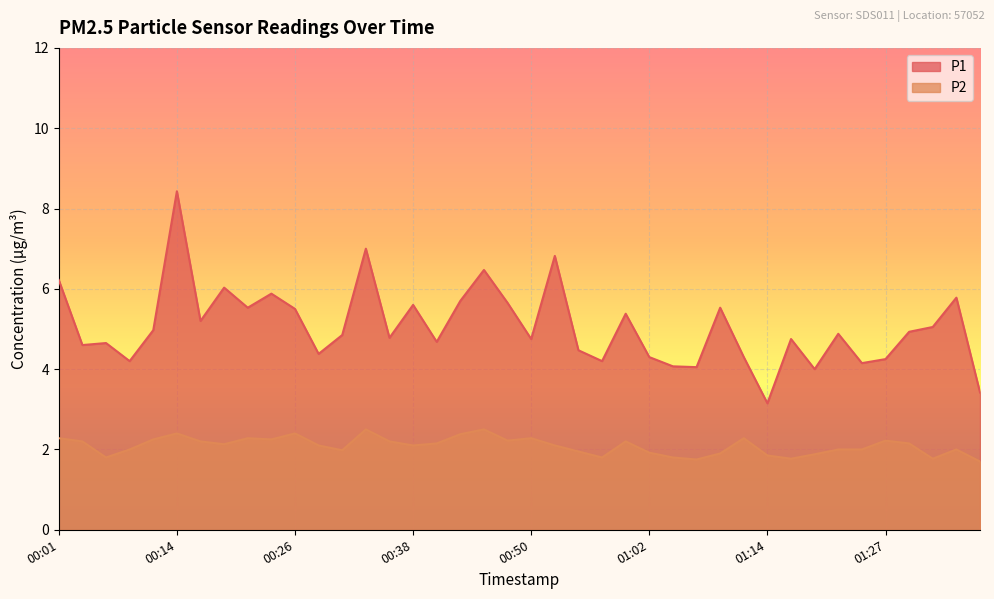

Reading left to right, extract all data points from this chart.

P1: 6.2	4.6	4.7	4.2	5.0	8.4	5.2	6.0	5.5	5.9	5.5	4.4	4.8	7.0	4.8	5.6	4.7	5.7	6.5	5.7	4.8	6.8	4.5	4.2	5.4	4.3	4.1	4.0	5.5	4.3	3.1	4.8	4.0	4.9	4.2	4.2	4.9	5.0	5.8	3.4
P2: 2.3	2.2	1.8	2.0	2.2	2.4	2.2	2.1	2.3	2.2	2.4	2.1	2.0	2.5	2.2	2.1	2.1	2.4	2.5	2.2	2.3	2.1	1.9	1.8	2.2	1.9	1.8	1.8	1.9	2.3	1.9	1.8	1.9	2.0	2.0	2.2	2.1	1.8	2.0	1.7